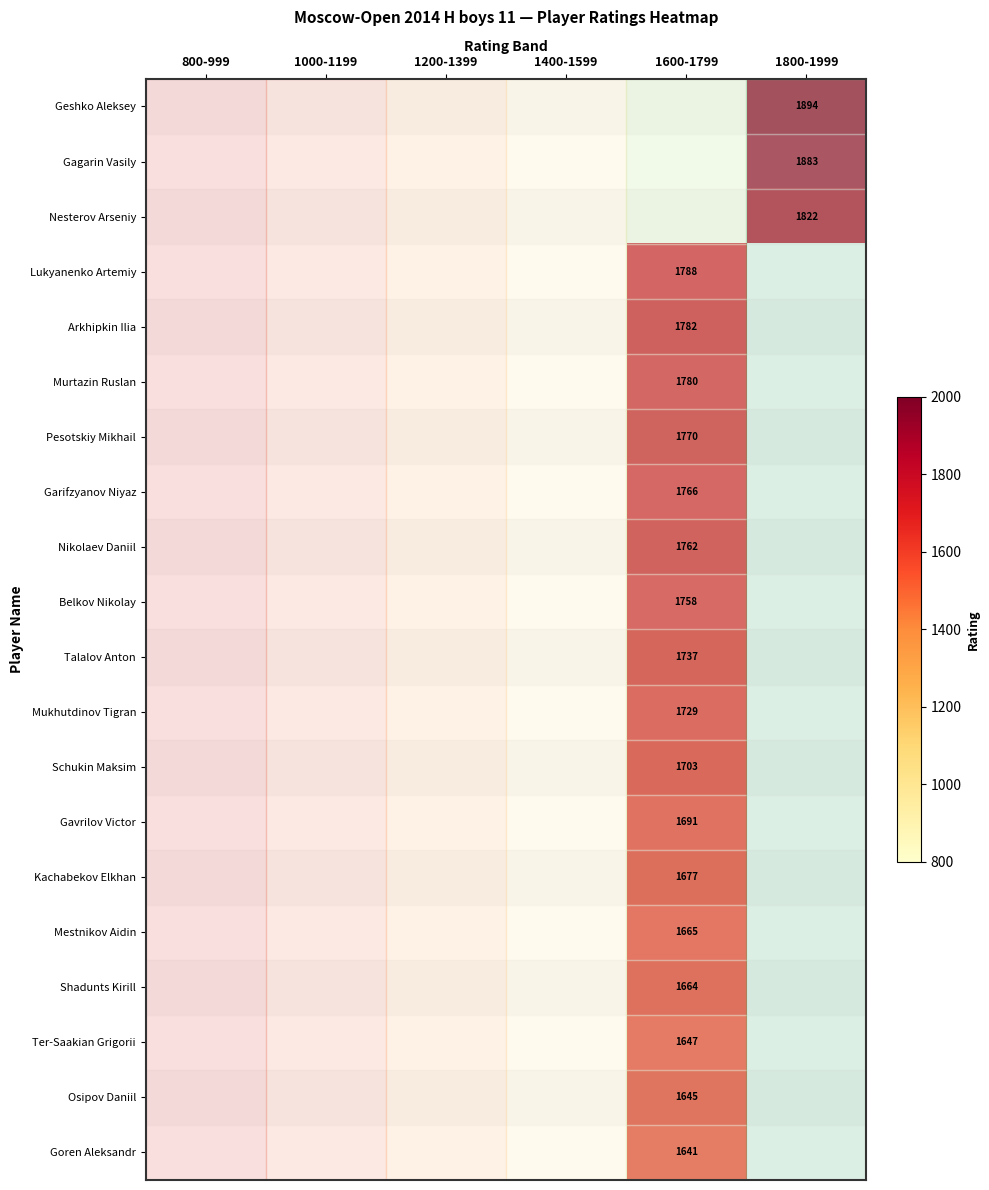

At which label does Garifzyanov Niyaz reach its peak?

1600-1799